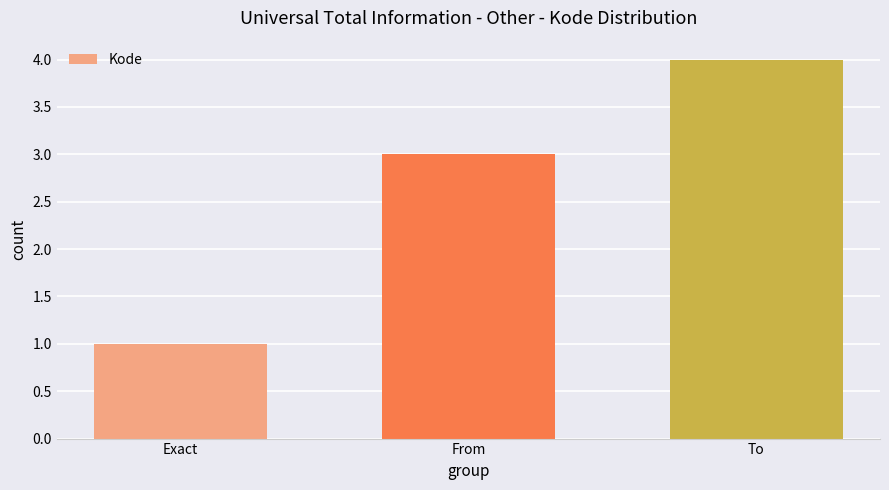

Rank the categories by value from highest to lowest.

To, From, Exact